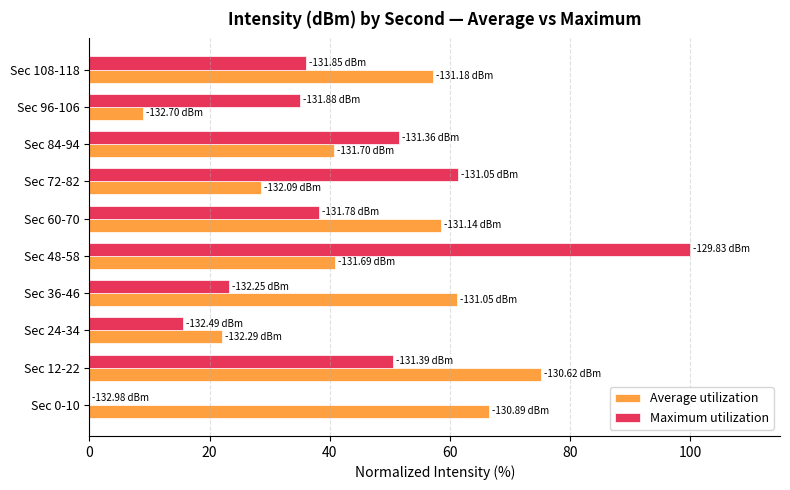

Which series changed the most between Sec 0-10 and Sec 60-70?

Maximum utilization